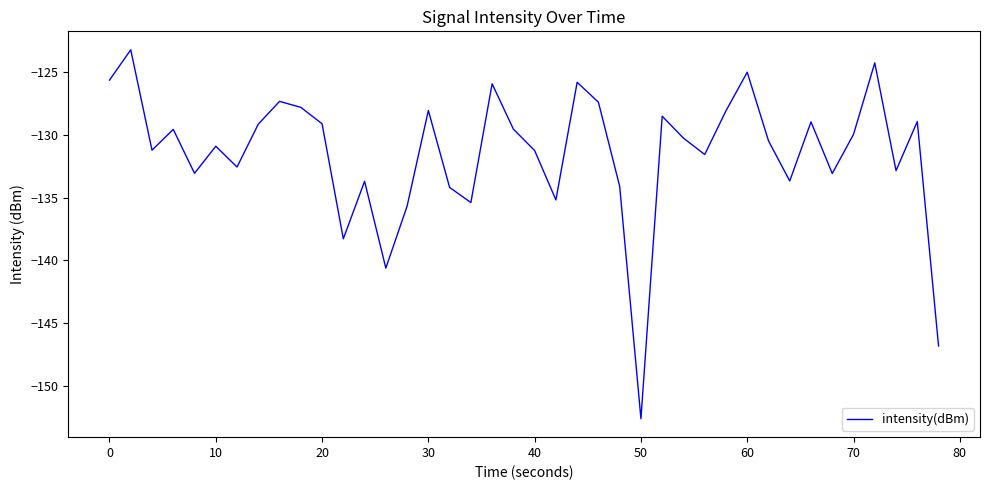

What is the greatest value displayed?

-123.2